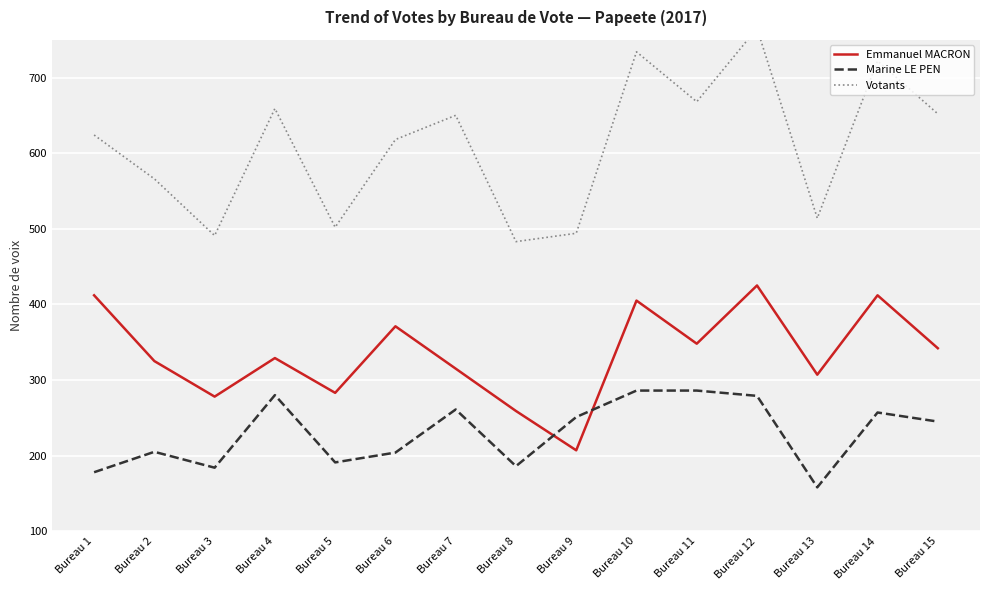

Which series has the largest total across all categories?

Votants